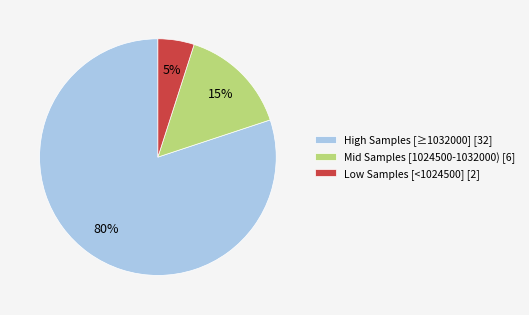

Between Low Samples [<1024500] [2] and Mid Samples [1024500-1032000) [6], which is larger?

Mid Samples [1024500-1032000) [6]